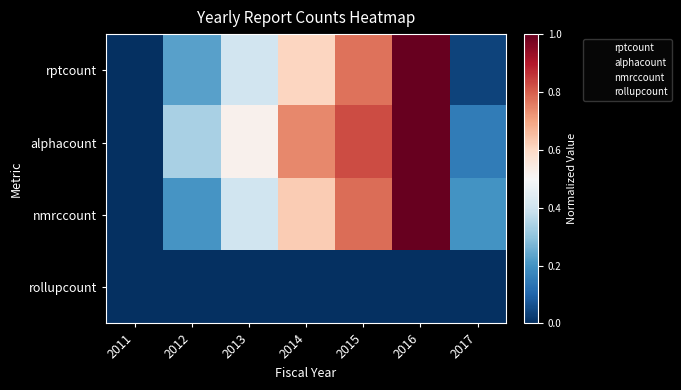

Reading right to left, extract all data points from this chart.

rptcount: 2017=0.0	2016=1.0	2015=0.8	2014=0.6	2013=0.4	2012=0.2	2011=0.0
alphacount: 2017=0.2	2016=1.0	2015=0.8	2014=0.7	2013=0.5	2012=0.3	2011=0.0
nmrccount: 2017=0.2	2016=1.0	2015=0.8	2014=0.6	2013=0.4	2012=0.2	2011=0.0
rollupcount: 2017=0.0	2016=0.0	2015=0.0	2014=0.0	2013=0.0	2012=0.0	2011=0.0